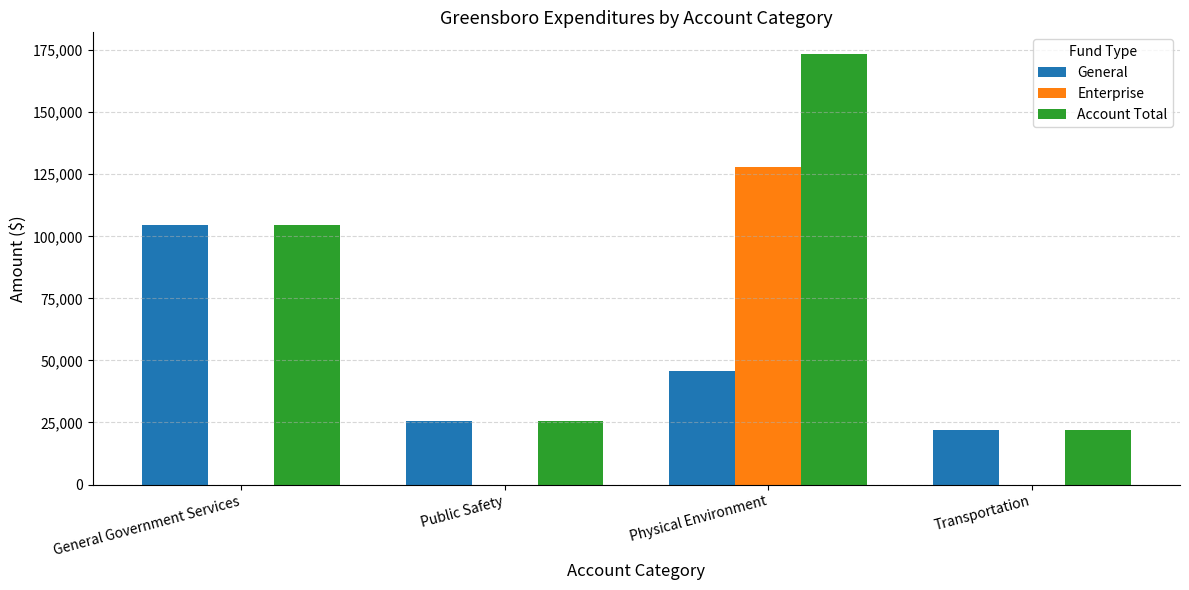

How many data points does each series have?

4